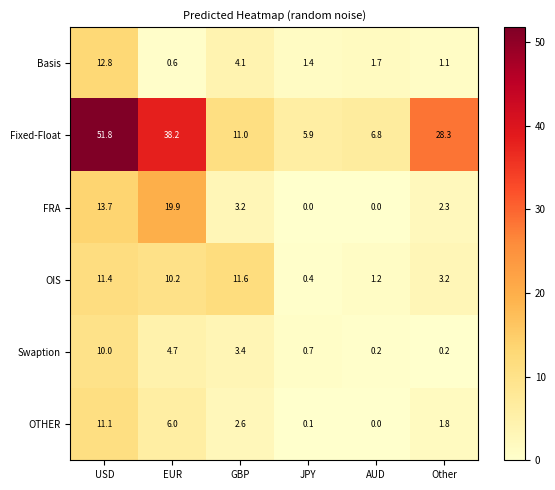

Count the number of categories in the chart.

6